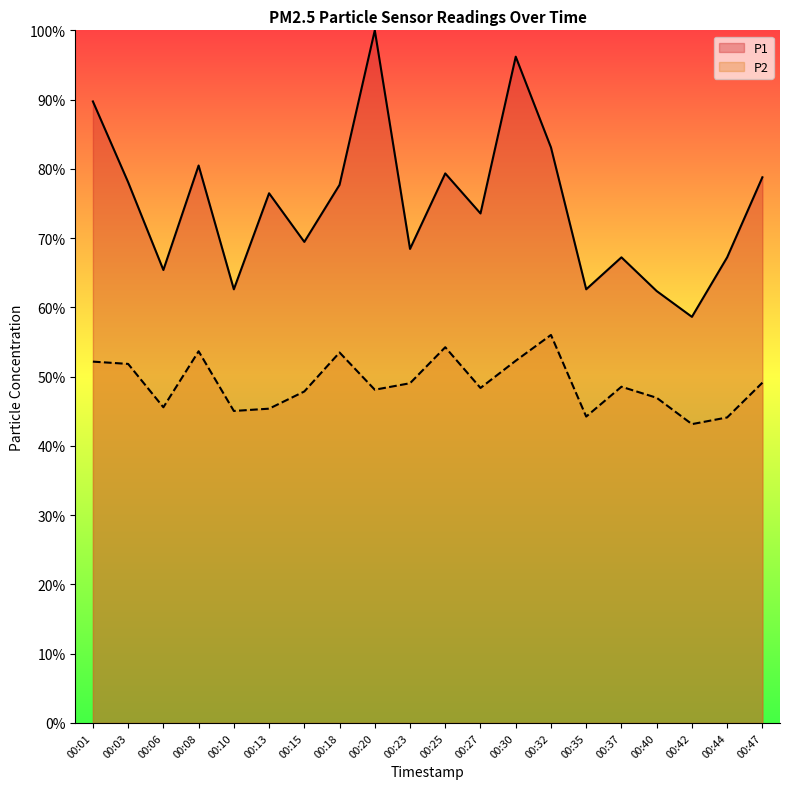

True or false: P1 and P2 intersect in this chart.

False